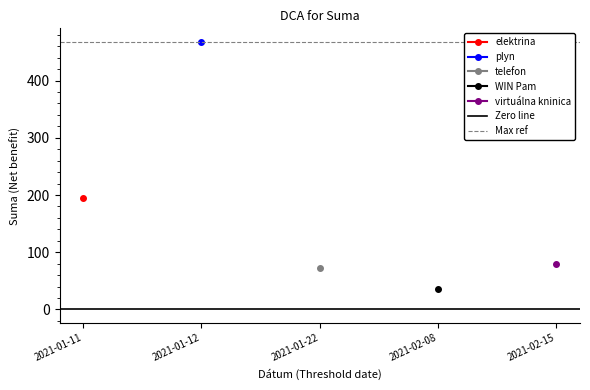

How many lines are shown in the chart?

2